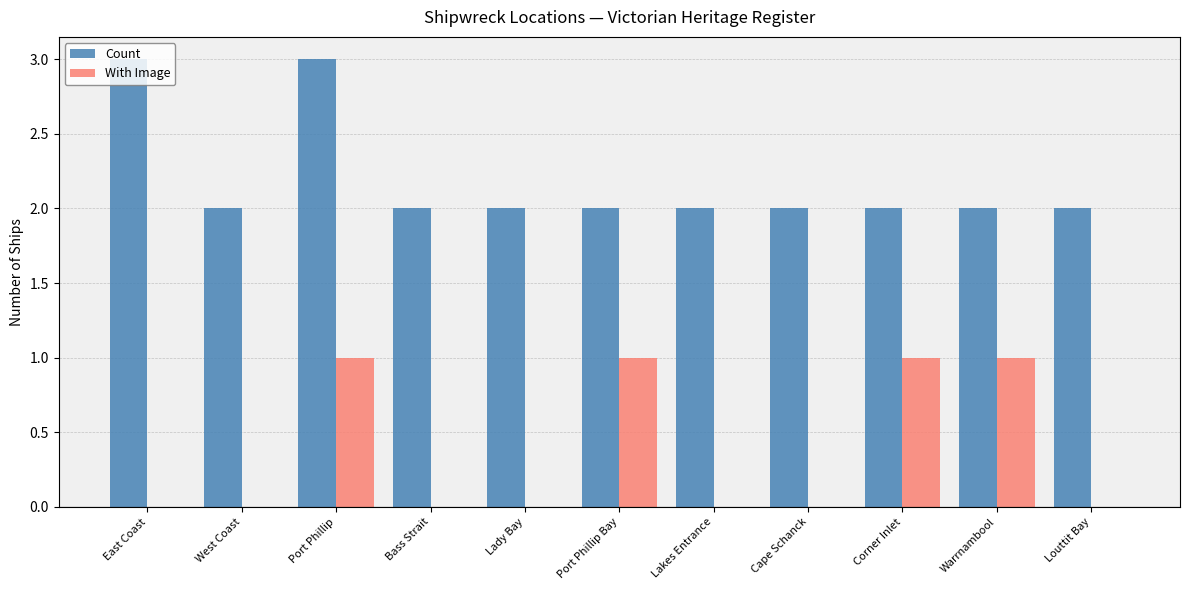

Which series has the largest total across all categories?

Count